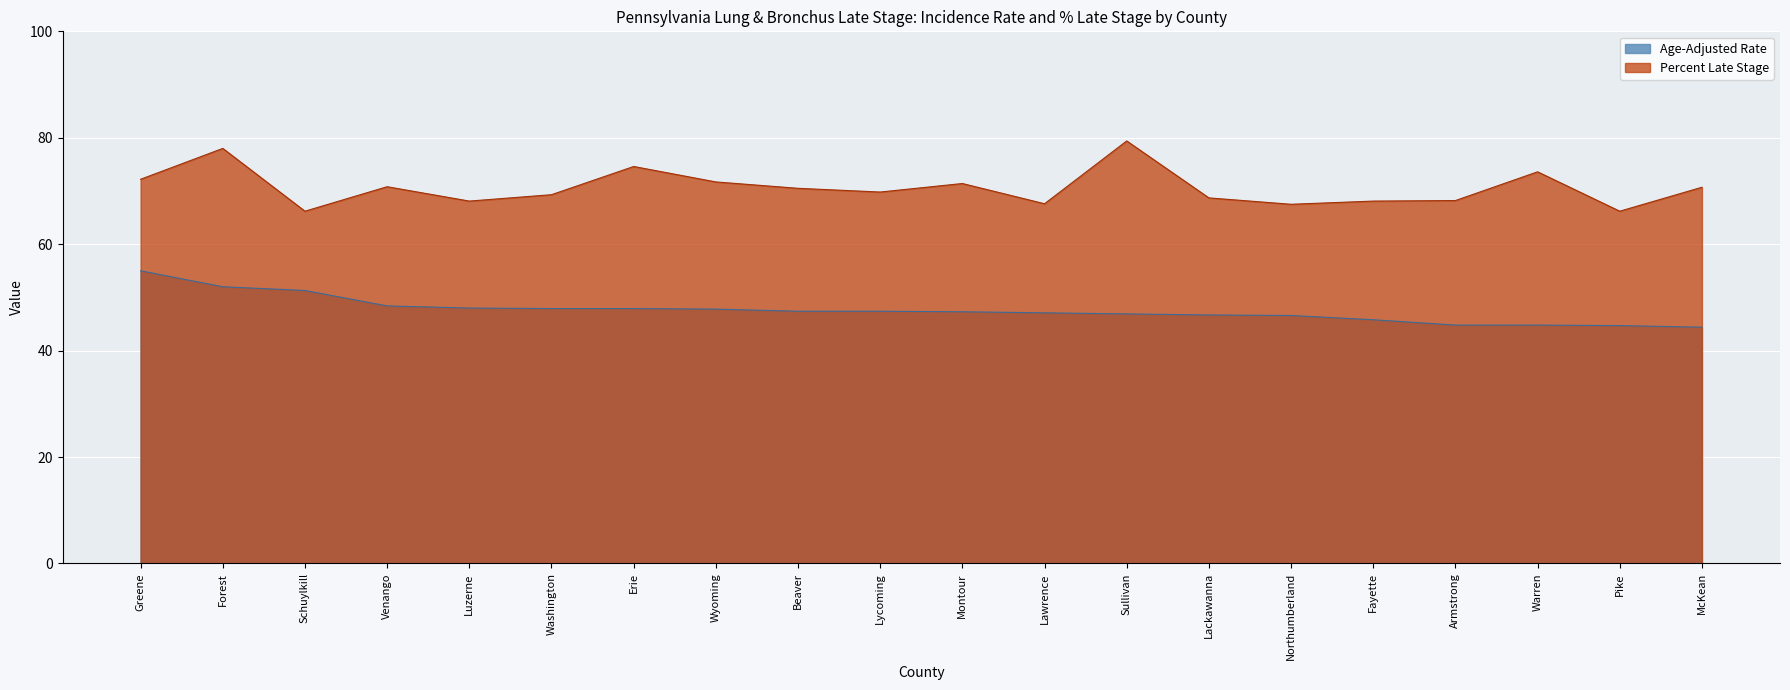

Rank the series at Warren from highest to lowest value.

Percent Late Stage, Age-Adjusted Rate